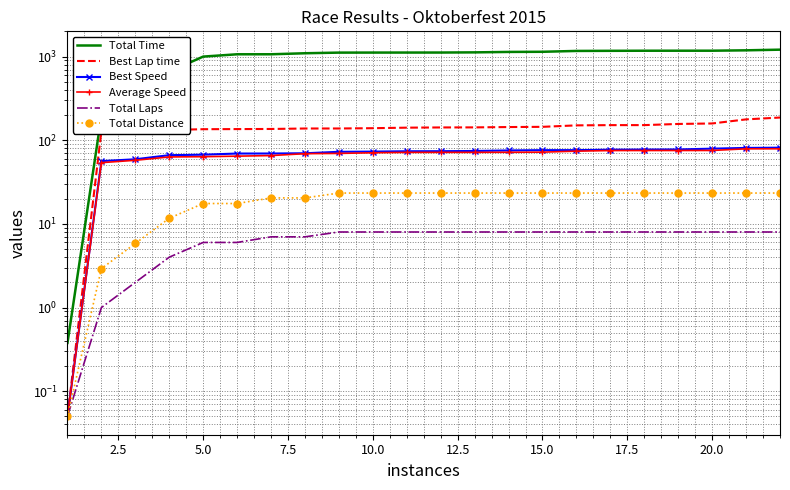

Reading left to right, extract all data points from this chart.

Total Time: 0.4	194.9	304.4	661.4	999.3	1064.9	1065.2	1095.6	1114.9	1116.0	1116.8	1117.3	1122.5	1136.1	1140.7	1167.8	1171.5	1174.3	1174.9	1175.2	1187.6	1209.1
Best Lap time: 0.1	129.0	129.9	132.6	135.5	135.9	136.3	138.1	138.2	139.2	141.3	142.2	142.4	143.7	144.6	150.5	151.5	151.6	156.5	158.6	177.5	186.8
Best Speed: 0.1	56.3	59.2	66.3	67.2	69.3	69.4	69.8	72.7	73.1	73.8	73.9	74.4	75.5	76.1	76.1	77.1	77.4	77.6	79.3	80.9	81.5
Average Speed: 0.1	53.9	57.6	63.1	63.6	64.5	65.6	69.1	69.6	70.8	71.6	71.6	71.6	71.8	72.0	74.0	75.3	75.3	75.4	75.4	79.0	79.0
Total Laps: 0.1	1.0	2.0	4.0	6.0	6.0	7.0	7.0	8.0	8.0	8.0	8.0	8.0	8.0	8.0	8.0	8.0	8.0	8.0	8.0	8.0	8.0
Total Distance: 0.1	2.9	5.8	11.7	17.5	17.5	20.4	20.4	23.4	23.4	23.4	23.4	23.4	23.4	23.4	23.4	23.4	23.4	23.4	23.4	23.4	23.4